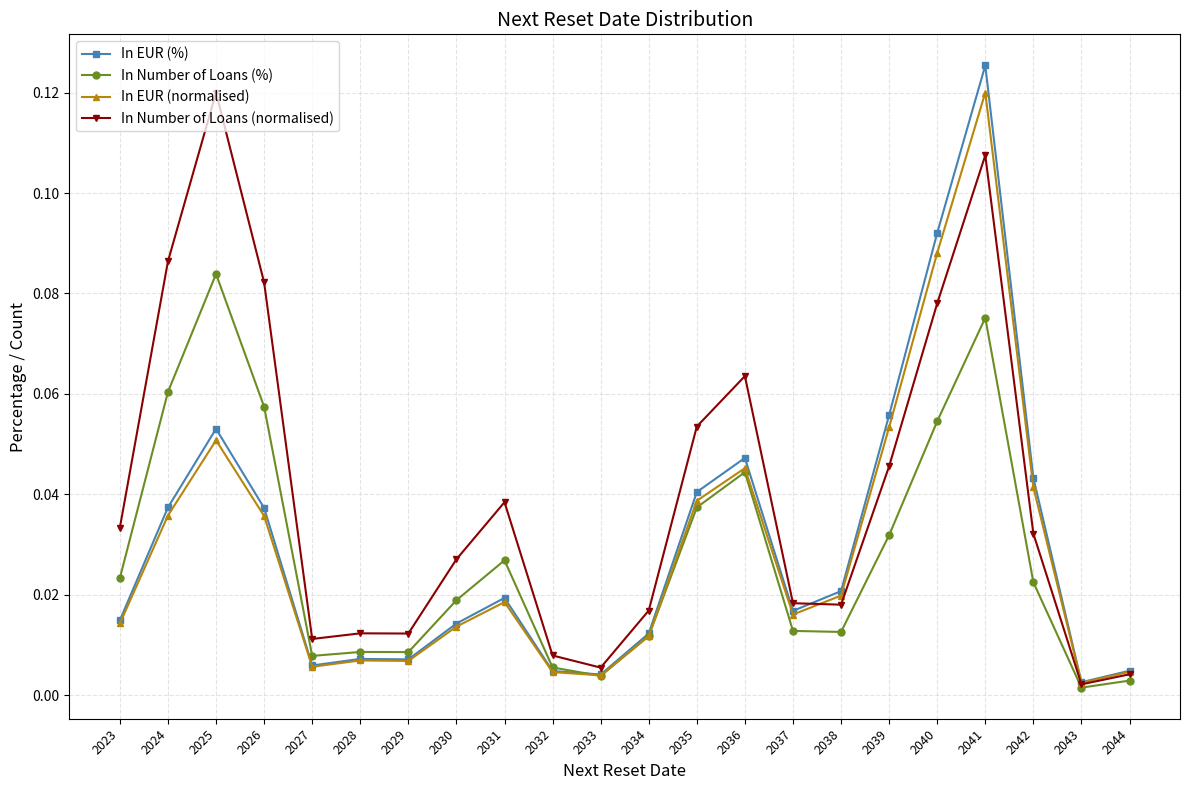

At which category does In Number of Loans (%) reach its first local peak?

2025